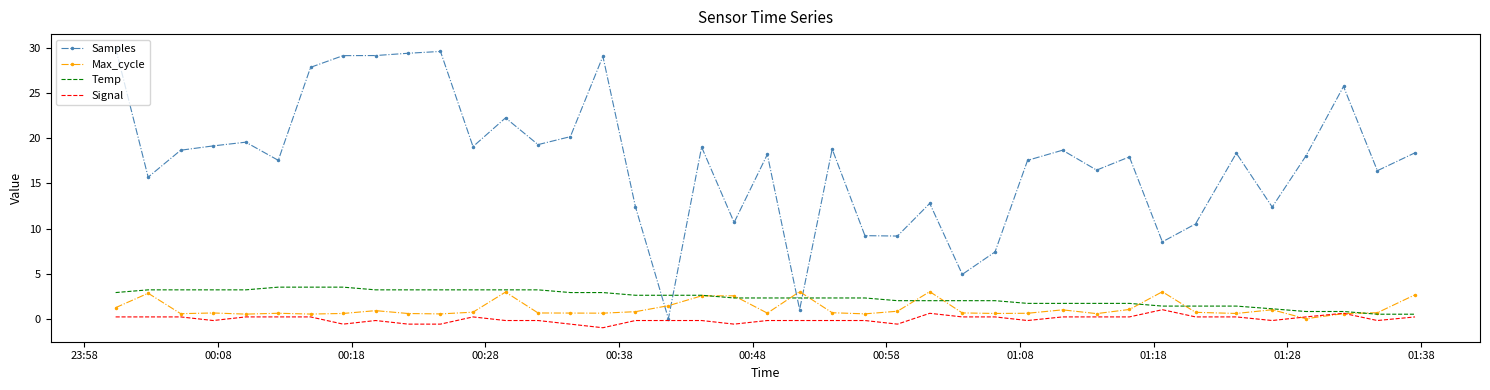

How many intersections are there between Samples and Max_cycle?

4